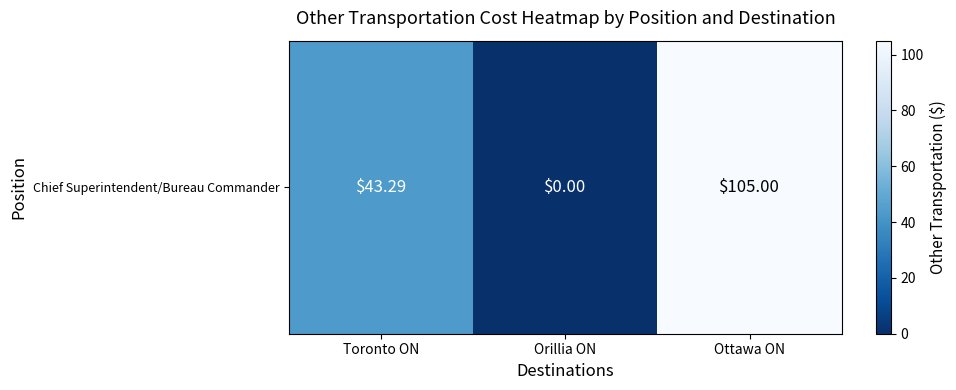

What is the greatest value displayed?

105.0